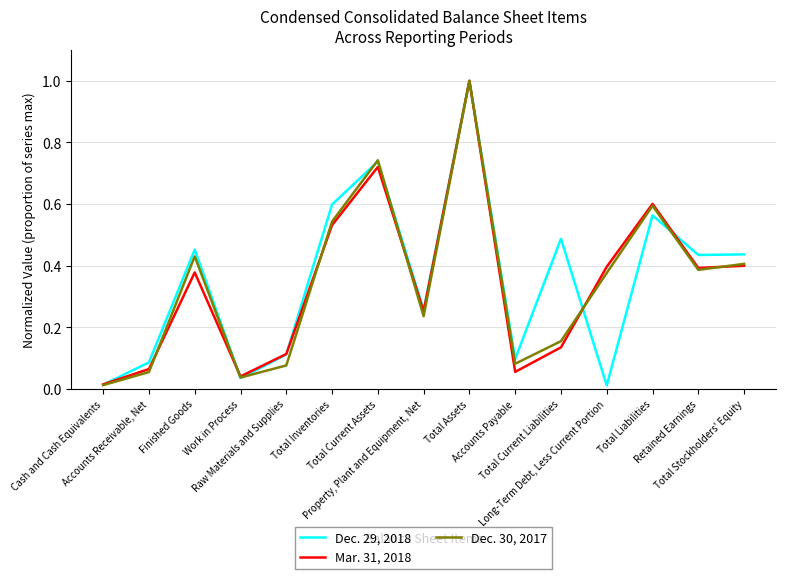

Is the value of Dec. 30, 2017 at Total Current Liabilities greater than the value of Dec. 29, 2018 at Property, Plant and Equipment, Net?

No